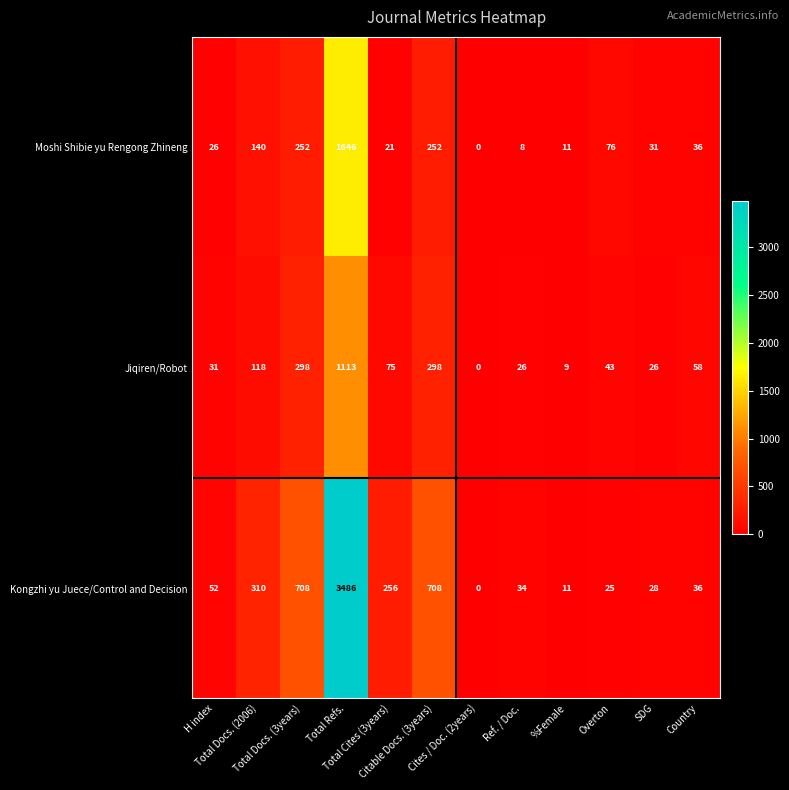

At how many categories does at least one series exceed 2141?

1